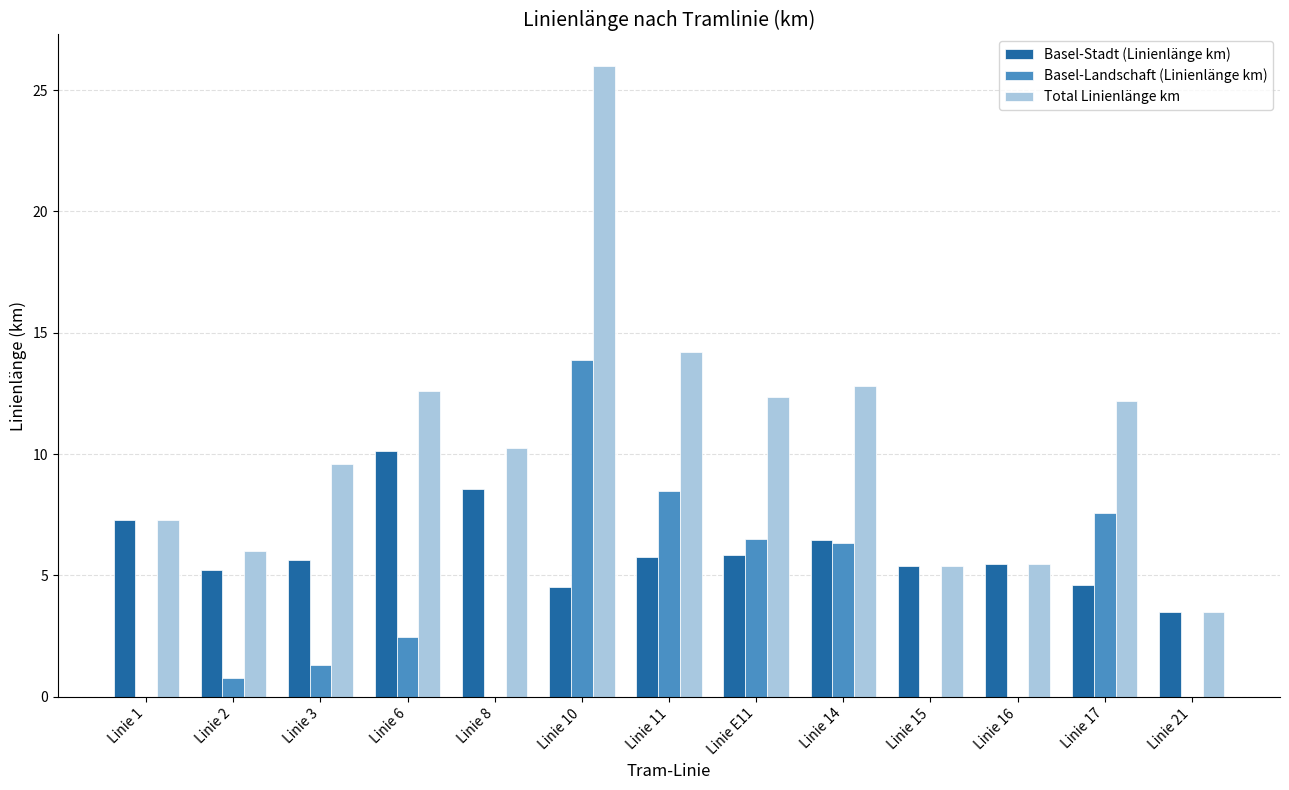

How many categories are shown in the chart?

13